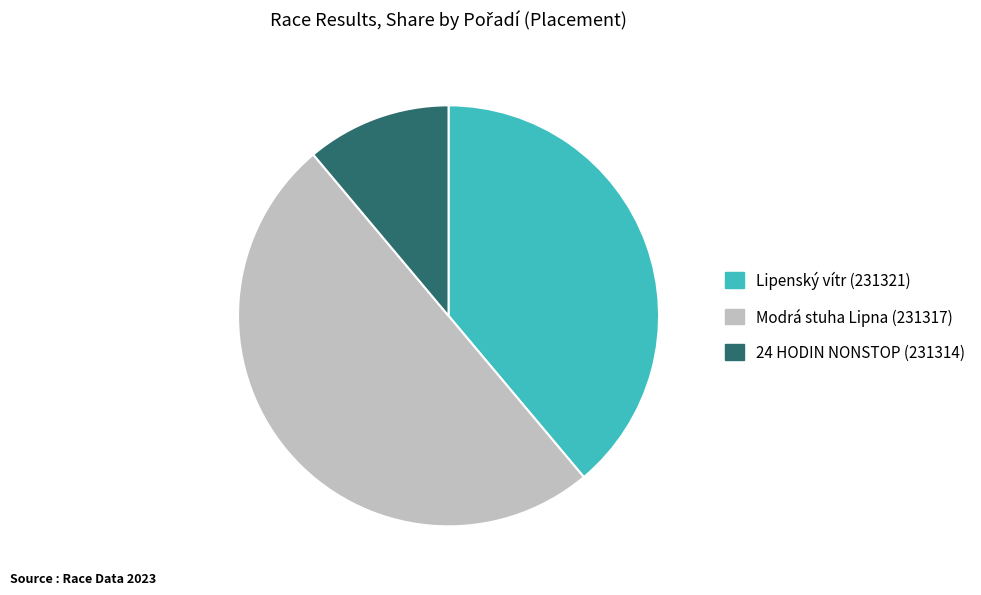

Does 24 HODIN NONSTOP (231314) represent more than half of the total?

No